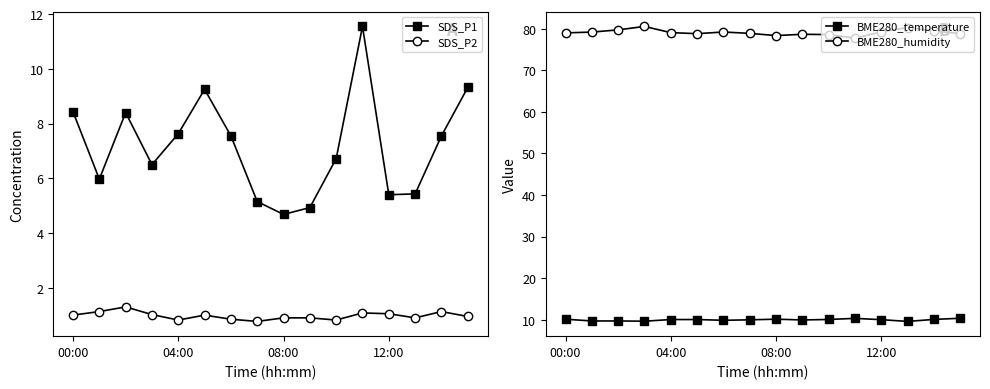

What is the value of the BME280_humidity point at the 6th from the left?

78.8